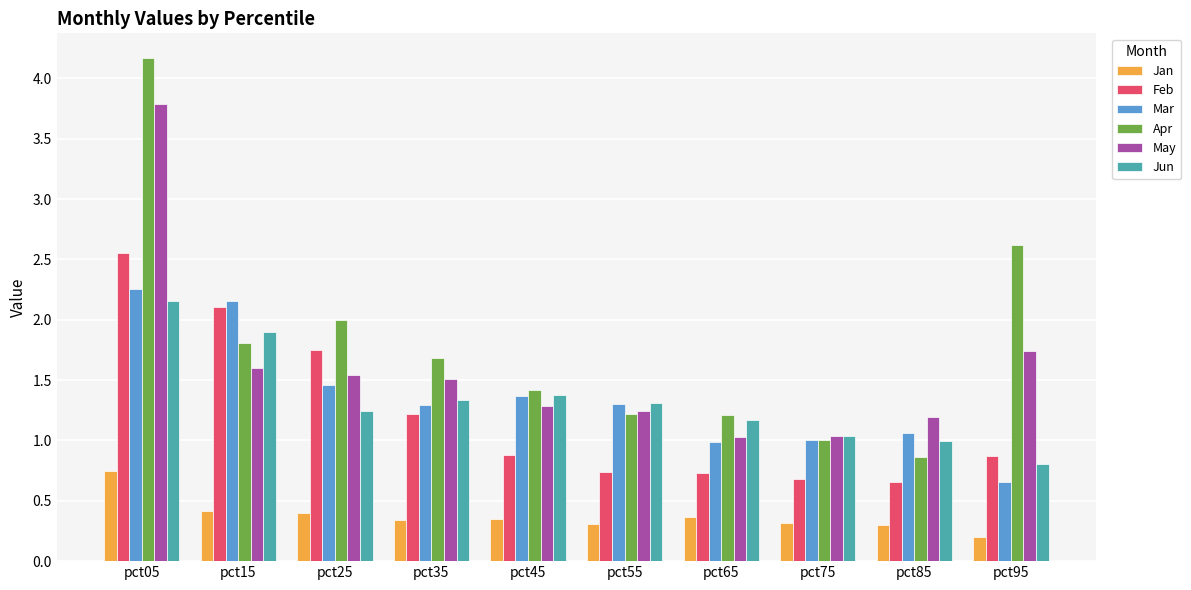

What is the difference between the highest and lowest values at pct45?

1.1